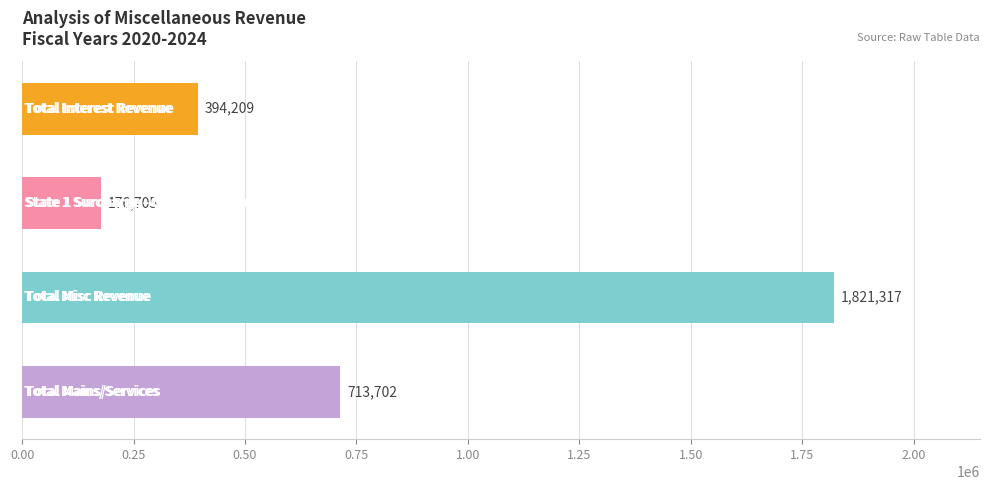

Does the chart contain any negative values?

No